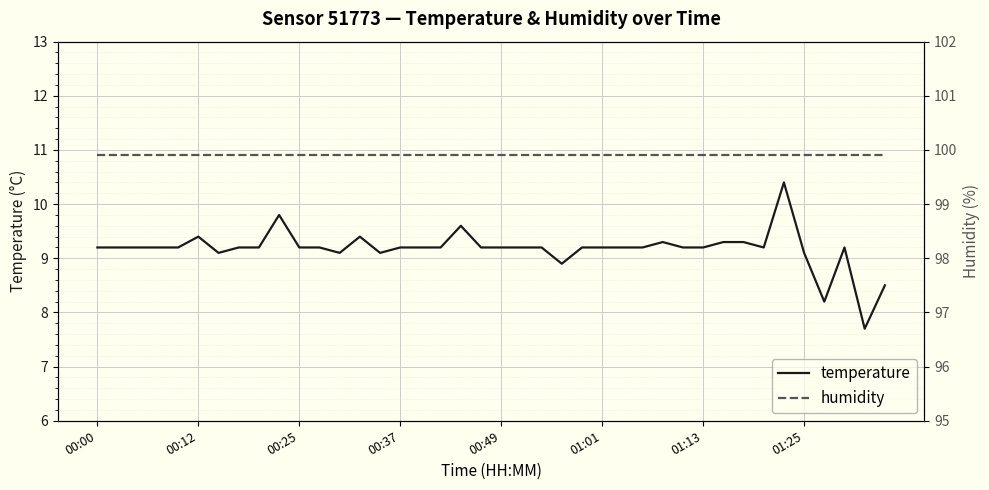

What is the maximum value for temperature?

10.4